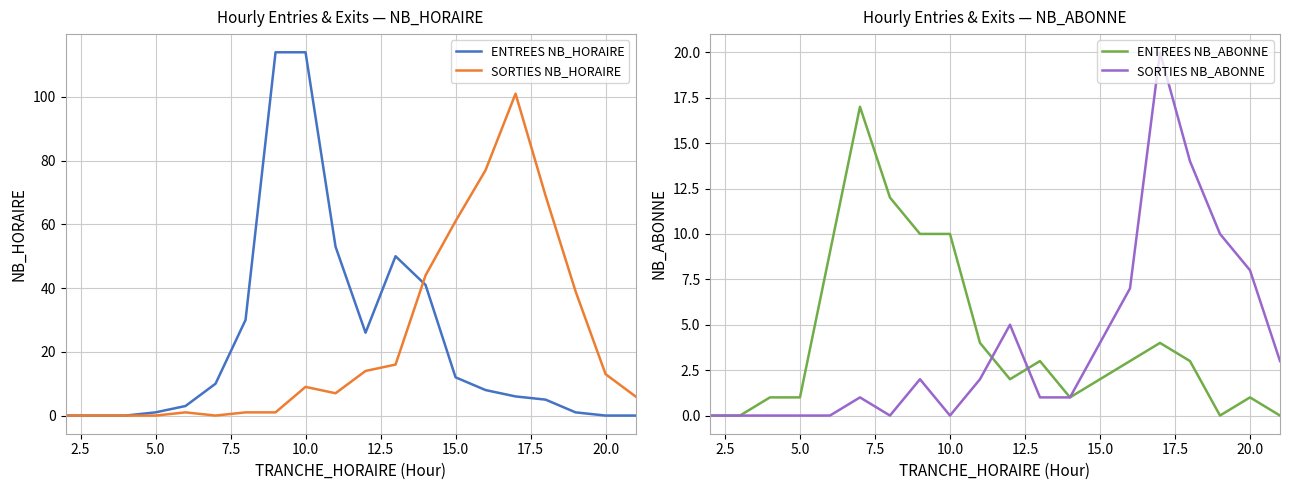

Which series has the largest total across all categories?

ENTREES NB_HORAIRE